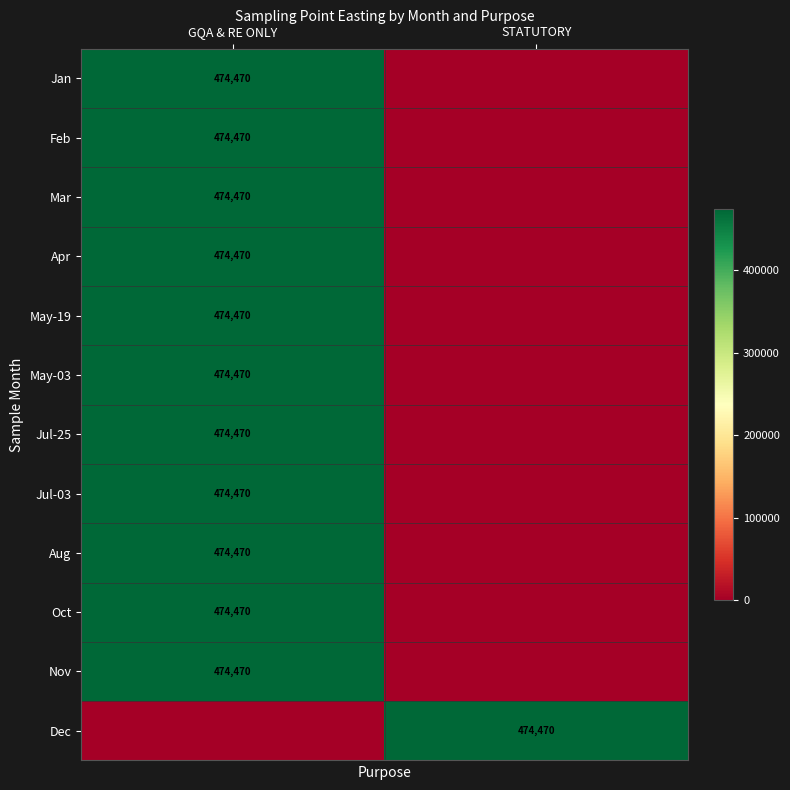

Is it true that Aug equals 272434 at GQA & RE ONLY?

False